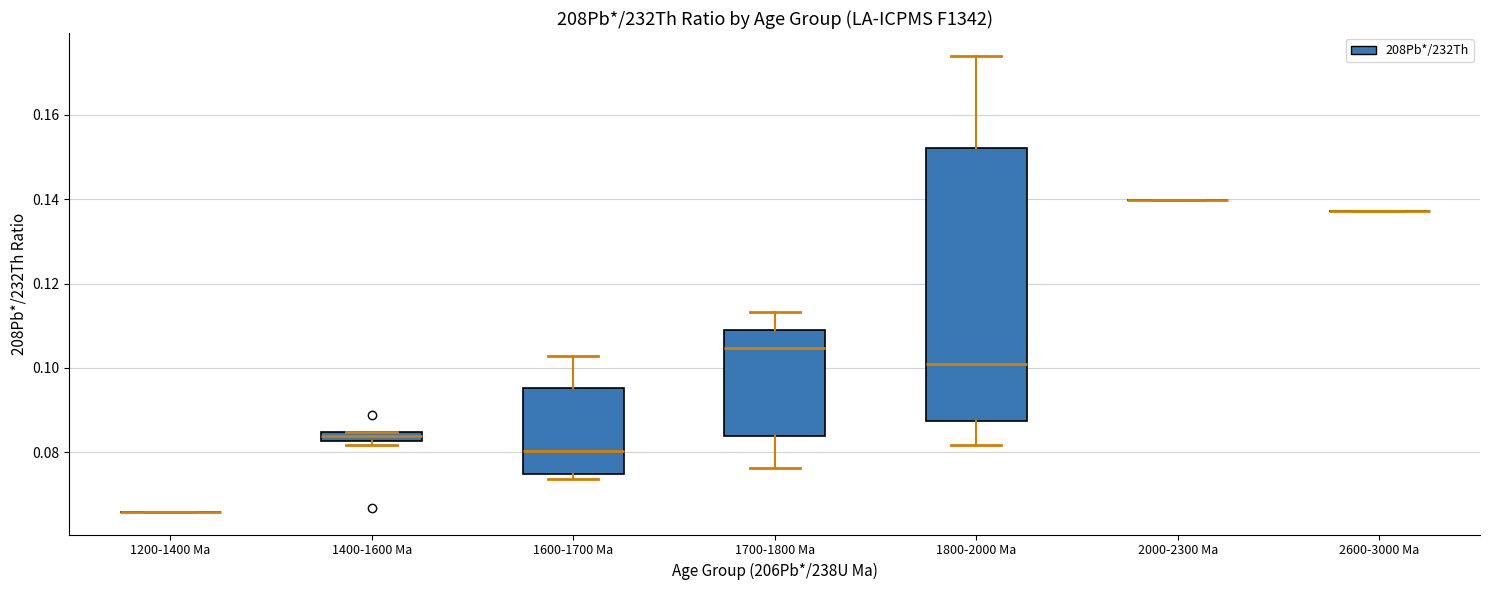

Which box is the tallest, from its lower edge to its upper edge?

1800-2000 Ma